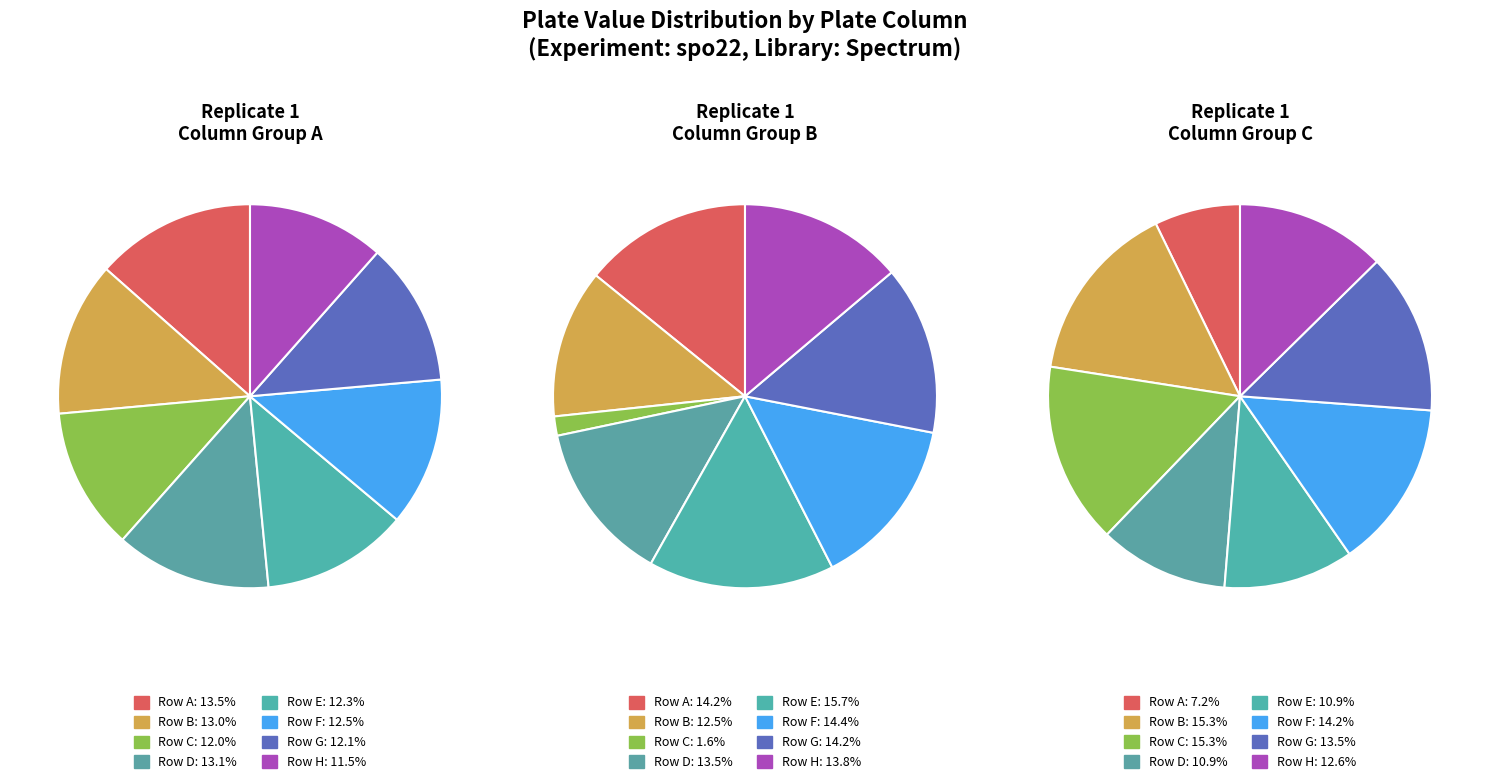

The plate_row_B slice represents 13% of the pie. True or false?

True